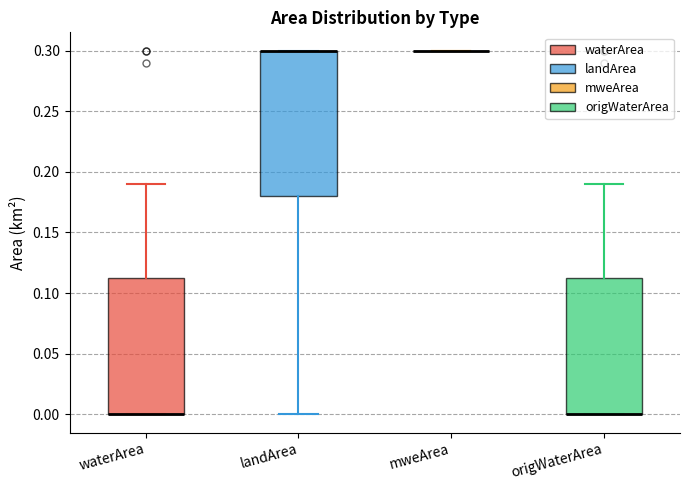

Reading left to right, transcribe this box plot: for each box, give where its median line is, the range the box spans, and where its two whiskers end, as read against the y-axis. The values are not printed on the chart, so give them approximately, as read against the axis.

waterArea: median 0.000 (drawn on the box's lower edge), box 0.000 to 0.115, whiskers 0.000 to 0.190
landArea: median 0.300 (drawn on the box's upper edge), box 0.180 to 0.300, whiskers 0.000 to 0.300
mweArea: box collapsed to a line at 0.300, whiskers 0.300 to 0.300
origWaterArea: median 0.000 (drawn on the box's lower edge), box 0.000 to 0.115, whiskers 0.000 to 0.190